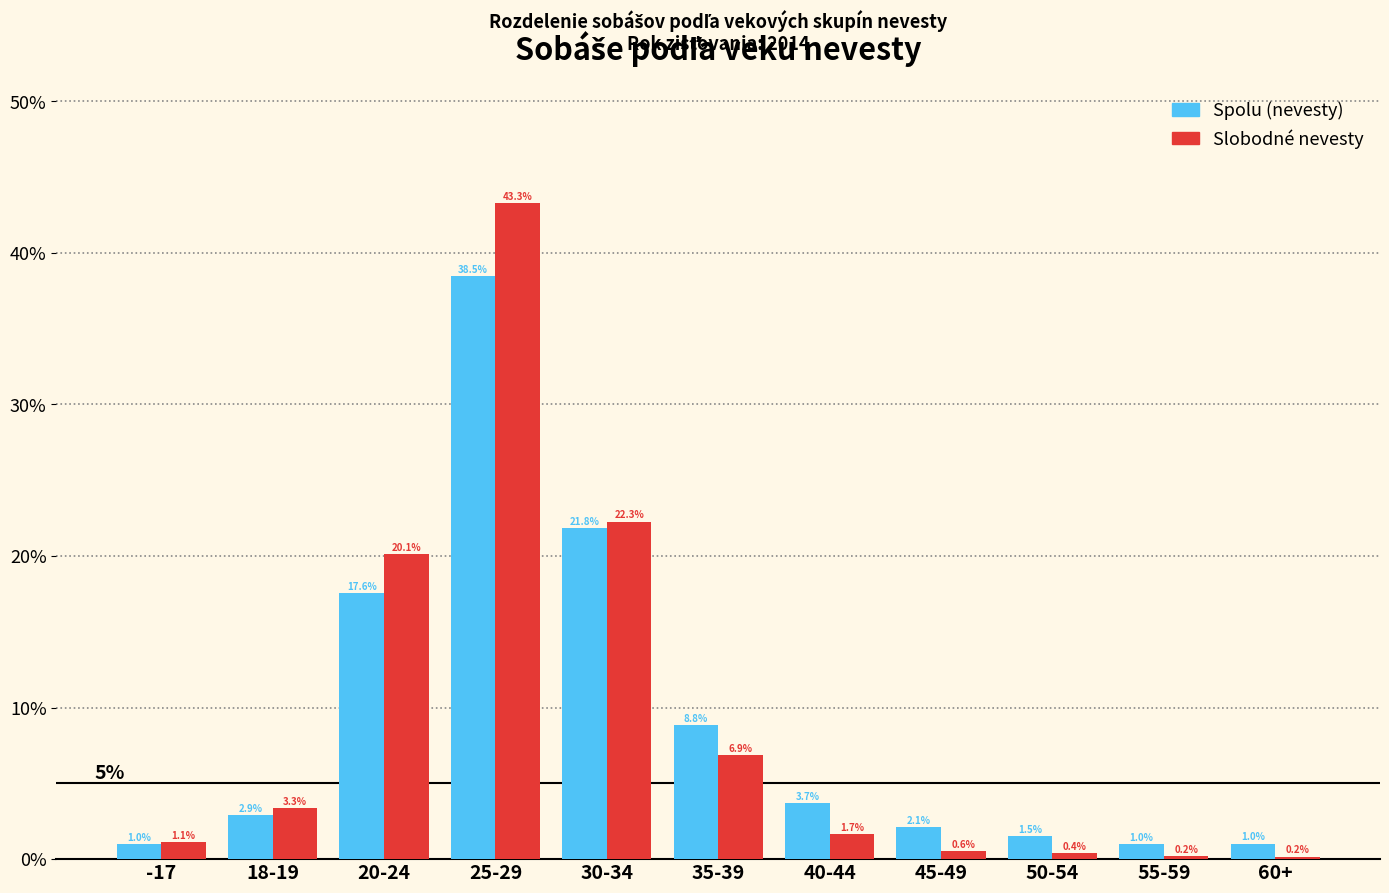

Reading left to right, list all the values displayed in this chart.

Spolu (nevesty): -17=1.0	18-19=2.9	20-24=17.6	25-29=38.5	30-34=21.8	35-39=8.8	40-44=3.7	45-49=2.1	50-54=1.5	55-59=1.0	60+=1.0
Slobodné nevesty: -17=1.1	18-19=3.3	20-24=20.1	25-29=43.3	30-34=22.3	35-39=6.9	40-44=1.7	45-49=0.6	50-54=0.4	55-59=0.2	60+=0.2